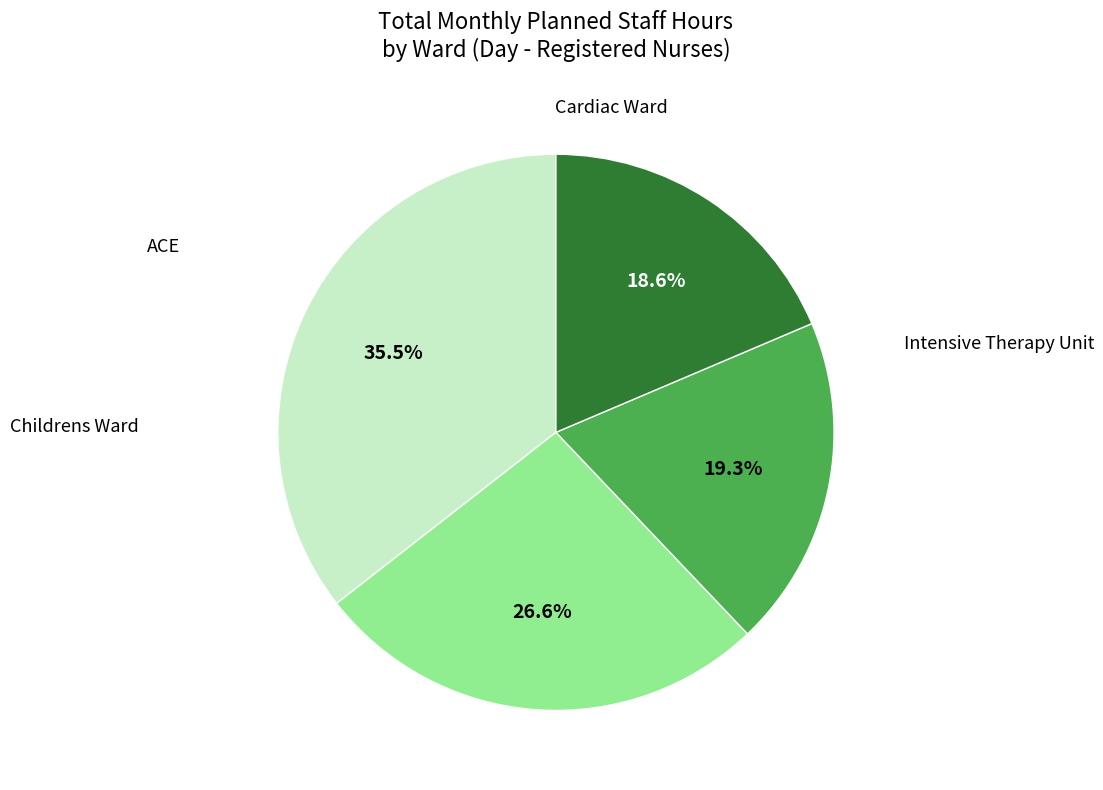

Is there any slice that represents more than half of the pie?

No